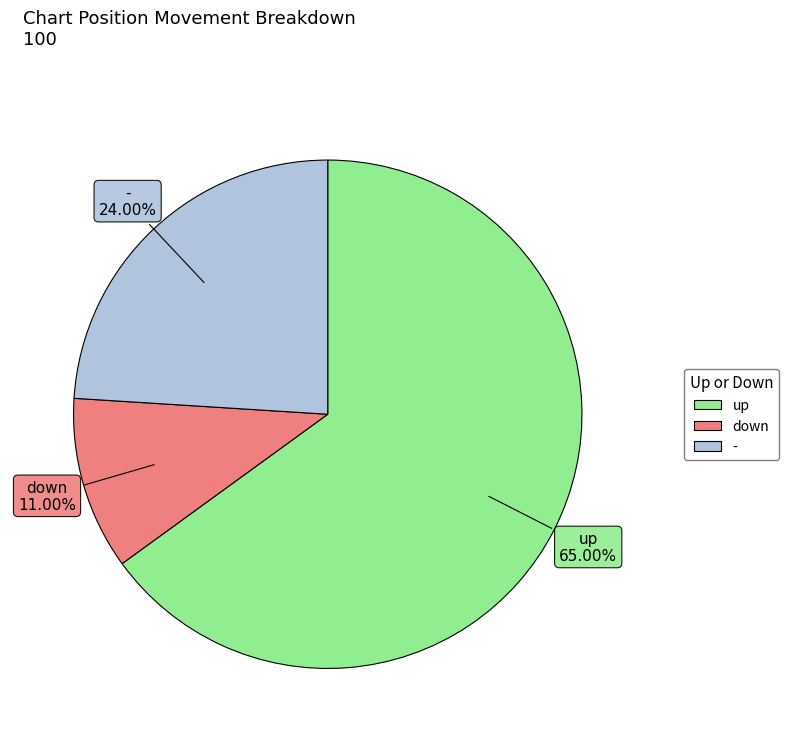

How many segments does this pie chart have?

3